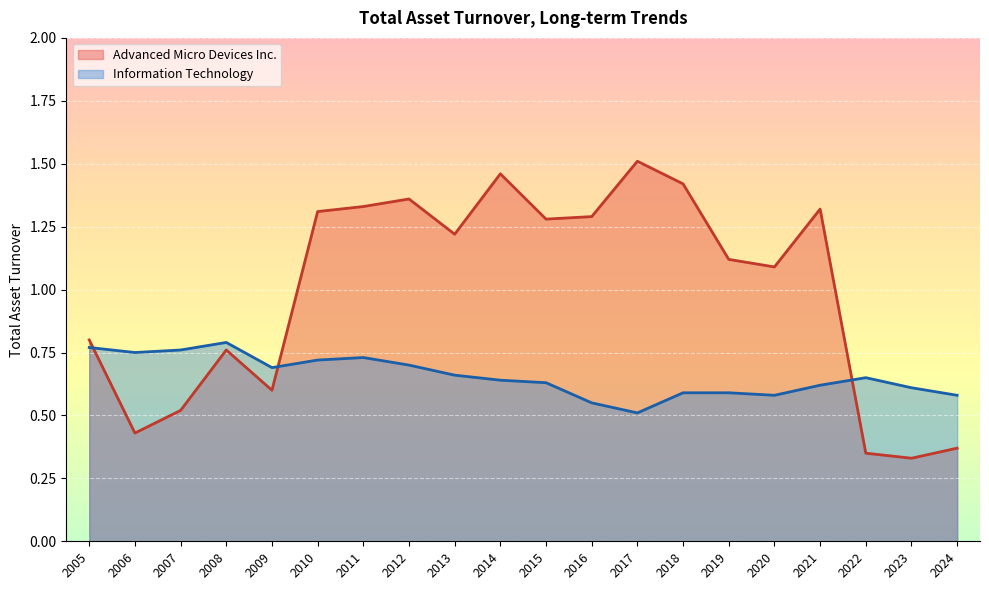

What is the highest value of the Advanced Micro Devices Inc. series?

1.5